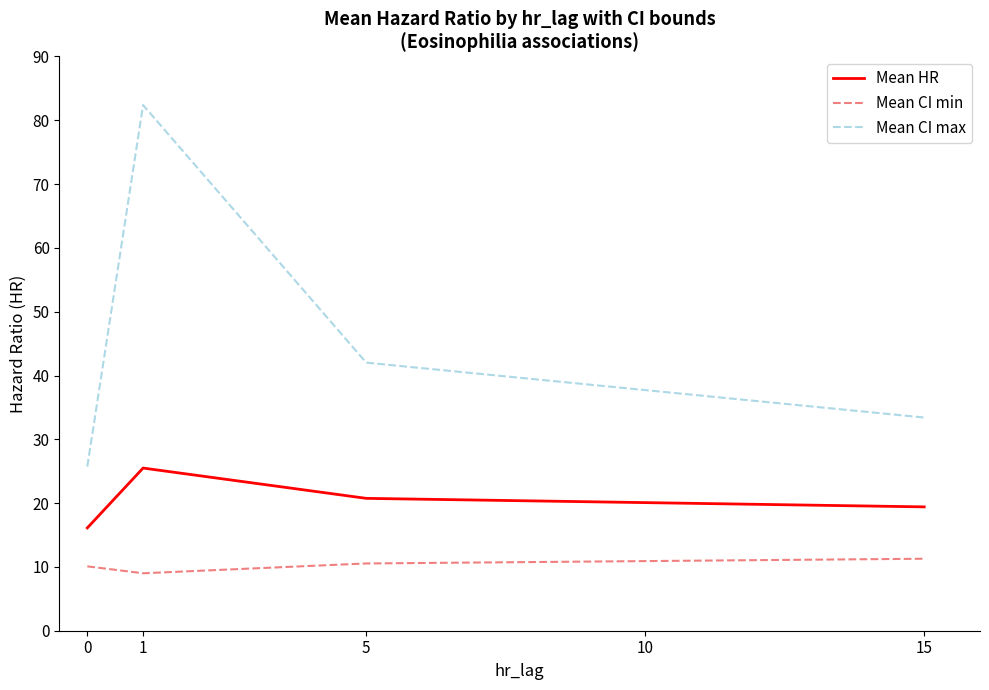

True or false: Mean HR and Mean CI min intersect in this chart.

False